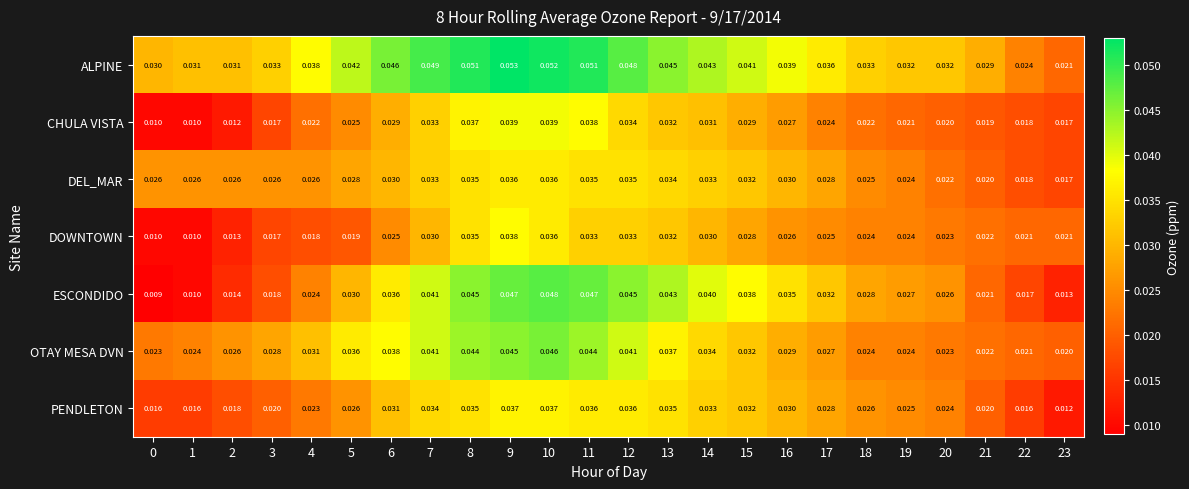

Which series changed the most between 3 and 20?

ESCONDIDO